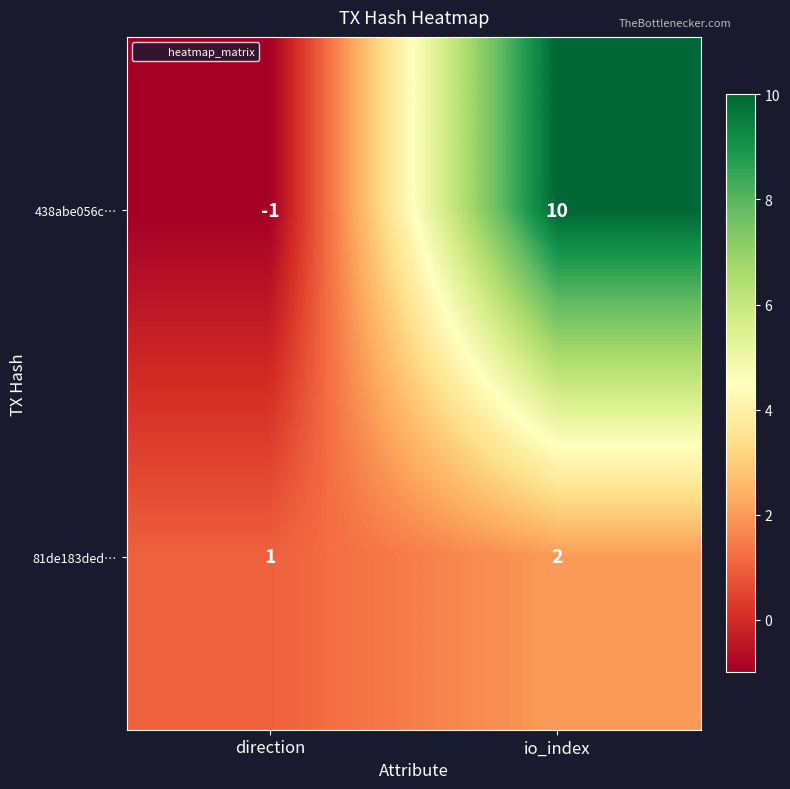

Reading left to right, transcribe all the data shown in this chart.

438abe056c…: direction=-1	io_index=10
81de183ded…: direction=1	io_index=2